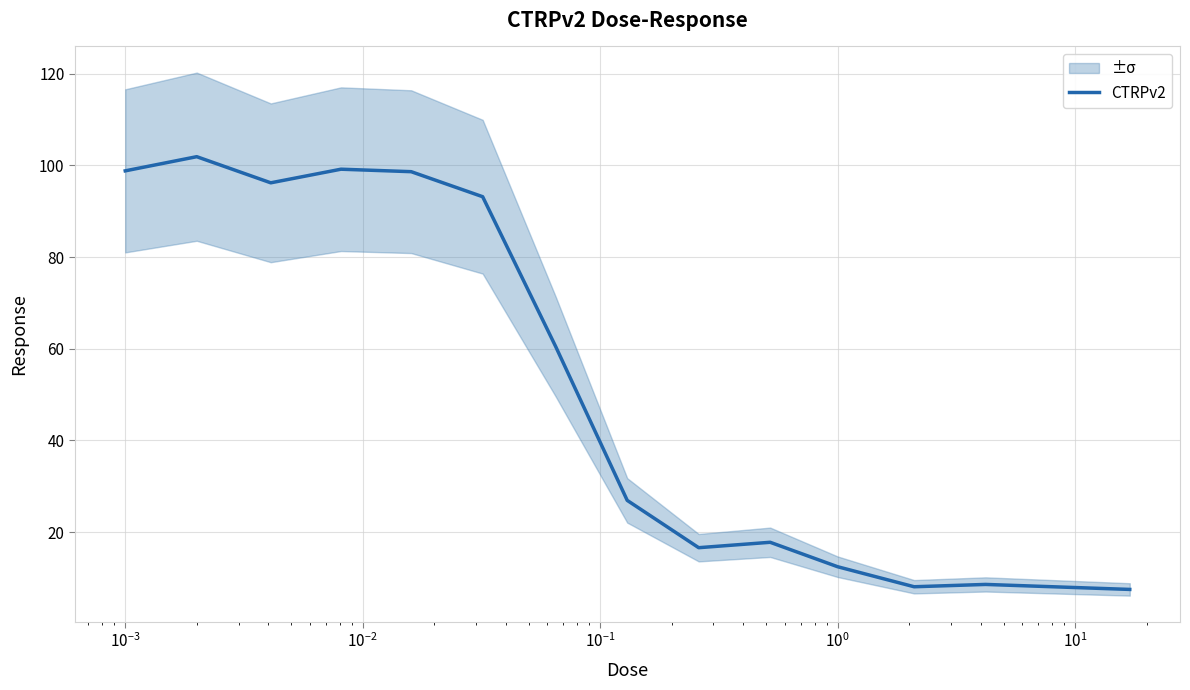

What is the maximum value for CTRPv2?

101.9